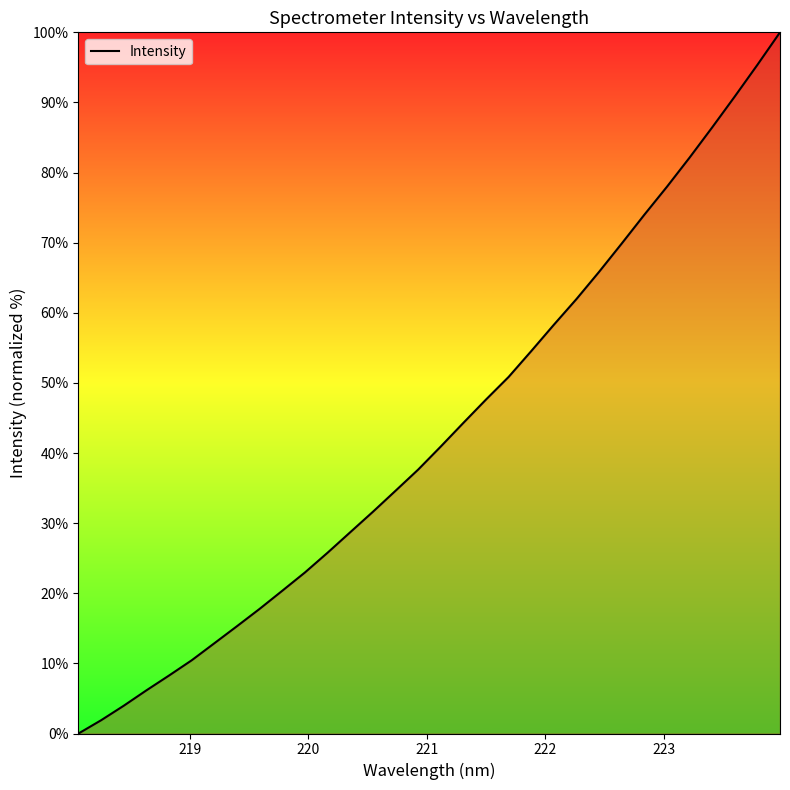

What is the greatest value displayed?

100.0